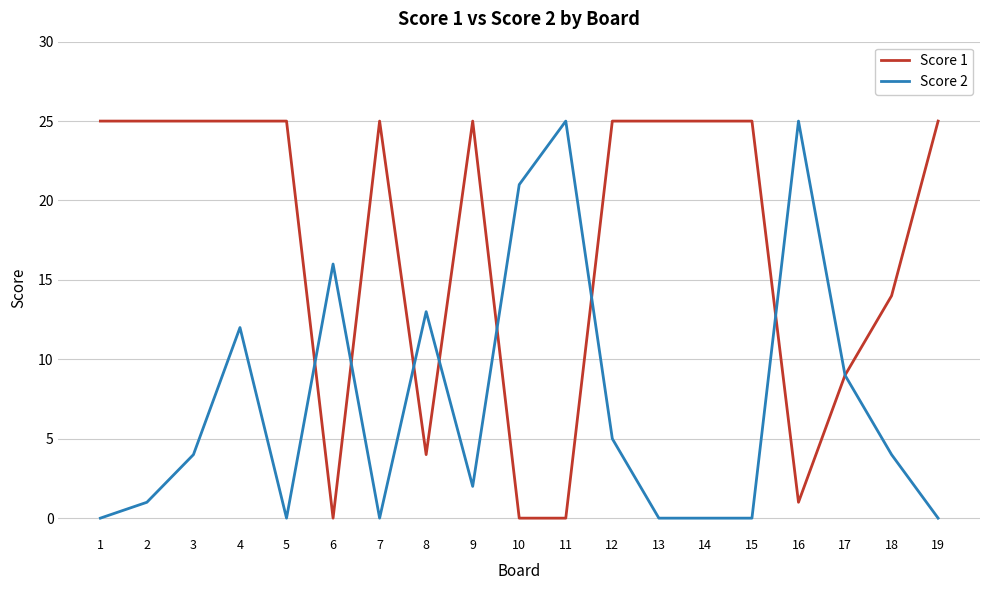

What is the greatest value displayed?

25